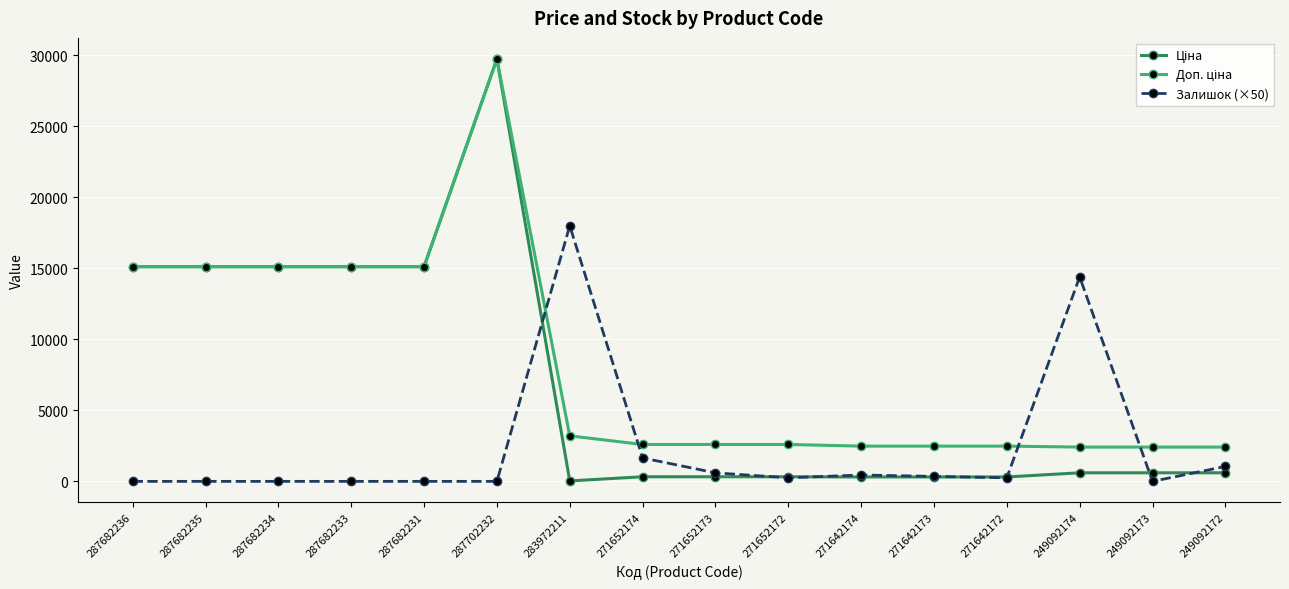

True or false: Залишок (×50) has a value of 14400.0 at 249092174.

True